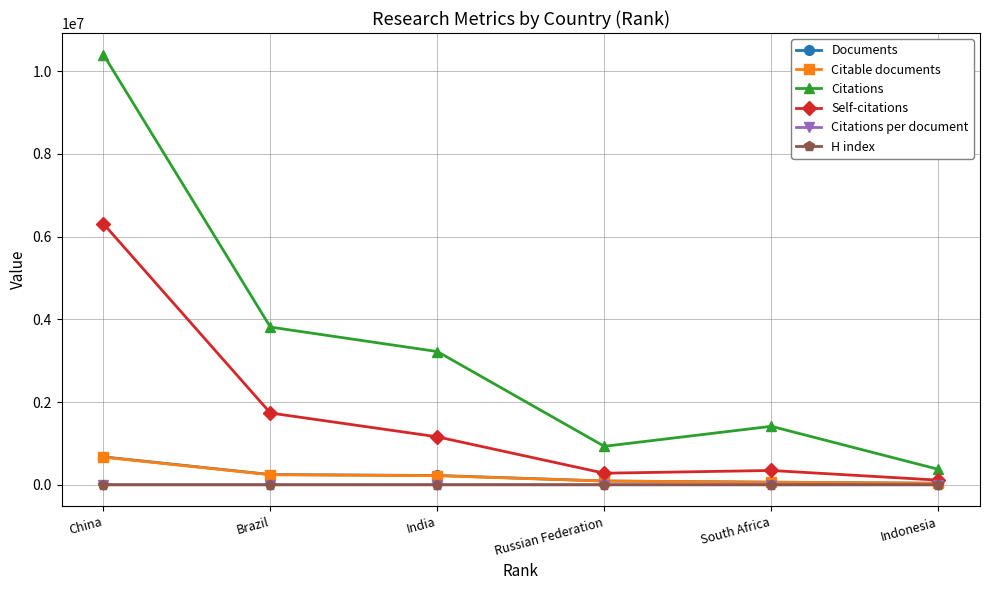

What is the value of the H index point at the 2nd from the left?

349.0